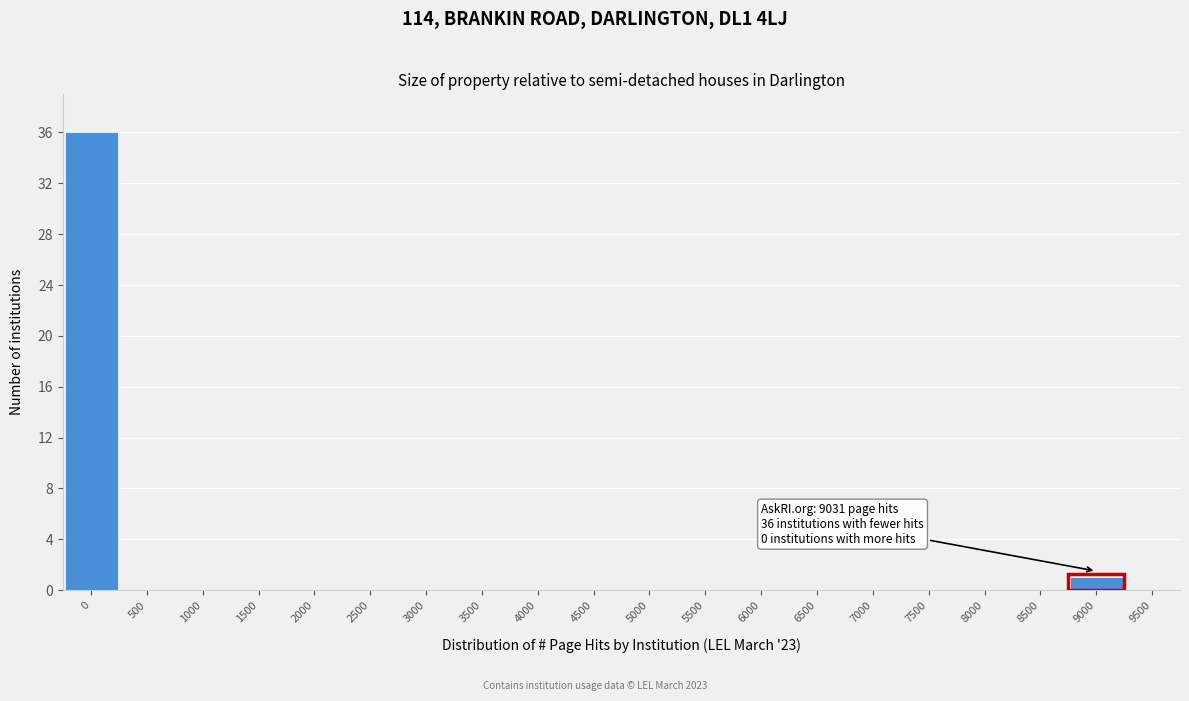

Reading right to left, list all the values displayed in this chart.

9500=0	9000=1	8500=0	8000=0	7500=0	7000=0	6500=0	6000=0	5500=0	5000=0	4500=0	4000=0	3500=0	3000=0	2500=0	2000=0	1500=0	1000=0	500=0	0=36